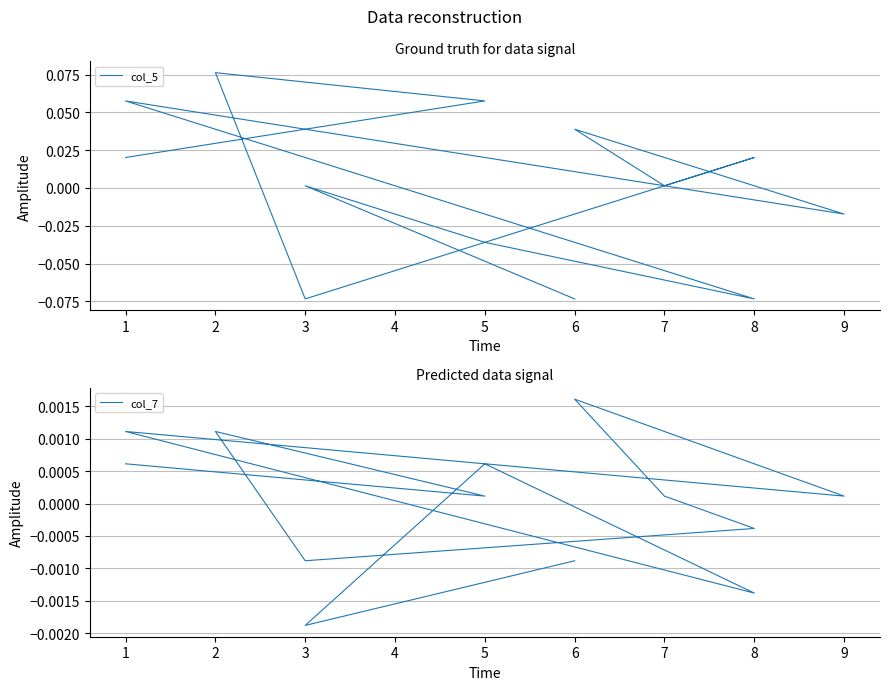

How many data points in col_7 are less than 0?

5